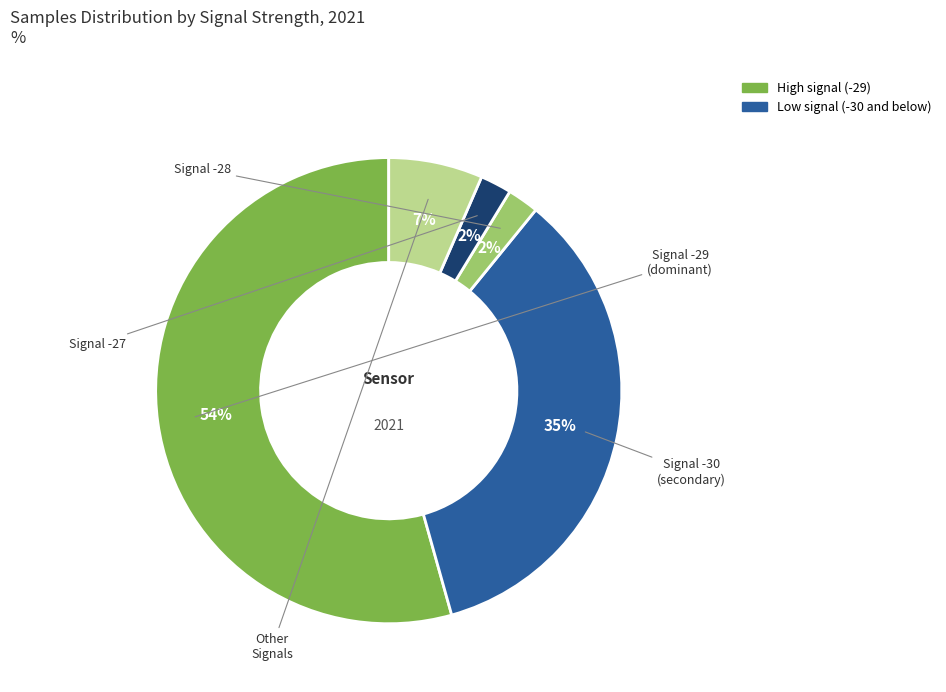

Does any single category account for the majority?

Yes